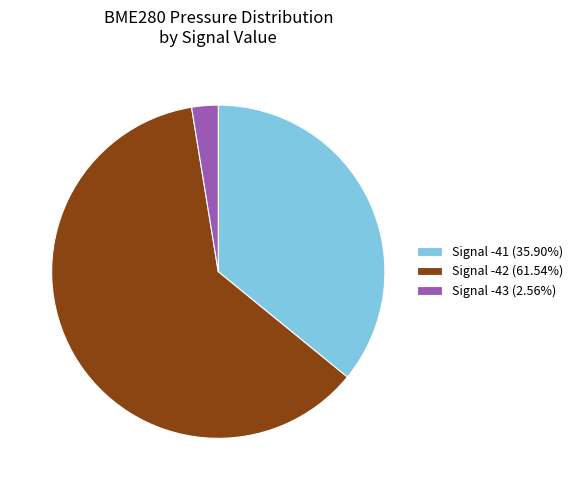

Do Signal -43 (2.56%) and Signal -41 (35.90%) together represent more than half of the pie?

No